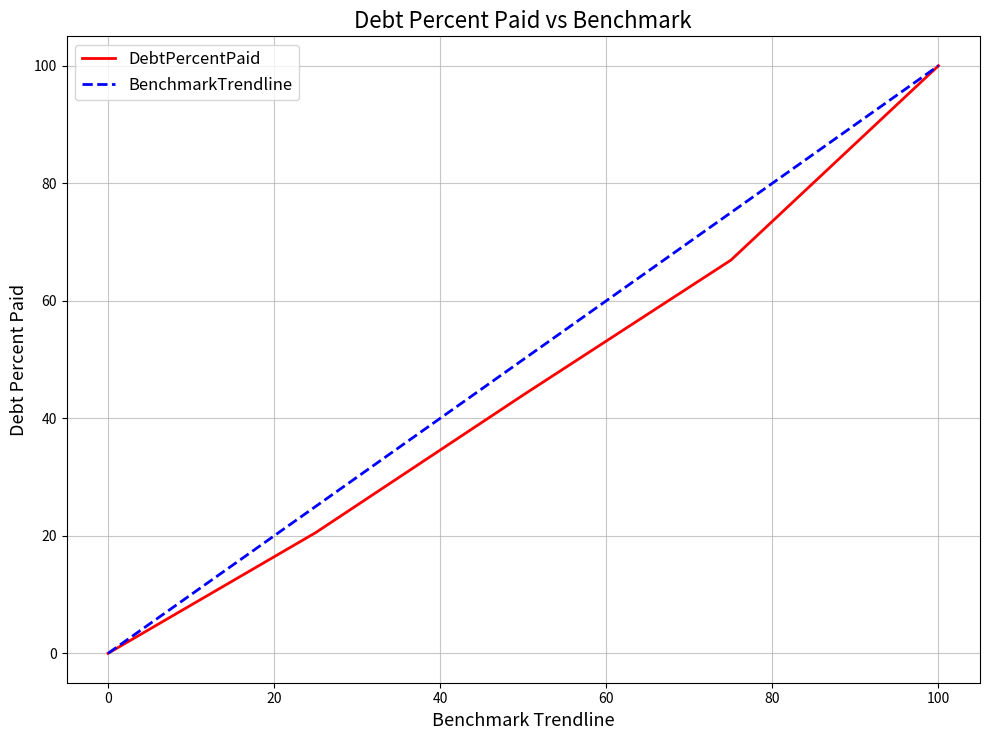

At how many categories does at least one series exceed 99?

1